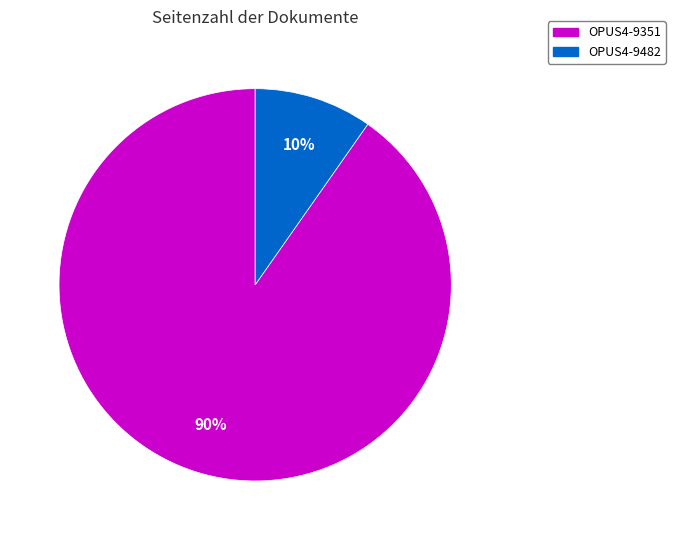

To the nearest percent, what percentage of the pie is OPUS4-9482?

10%